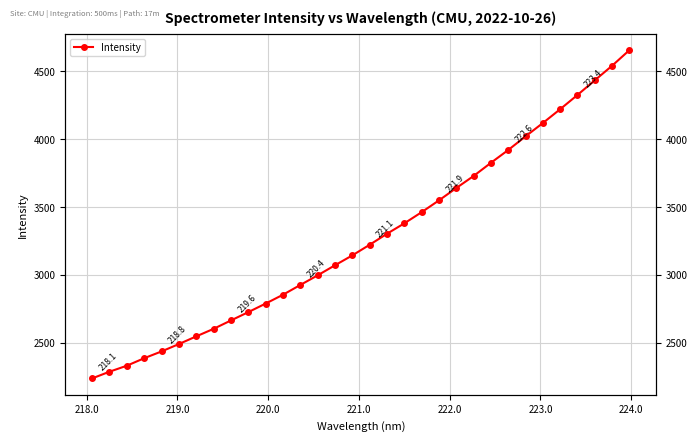

Reading left to right, extract all data points from this chart.

2238.8	2288.0	2332.2	2387.4	2437.4	2491.6	2548.1	2603.6	2665.4	2726.6	2789.5	2854.6	2926.5	2997.4	3071.4	3144.2	3222.4	3303.5	3380.0	3462.3	3549.3	3640.2	3728.8	3825.8	3920.2	4020.7	4118.8	4220.7	4325.6	4433.4	4540.7	4655.5